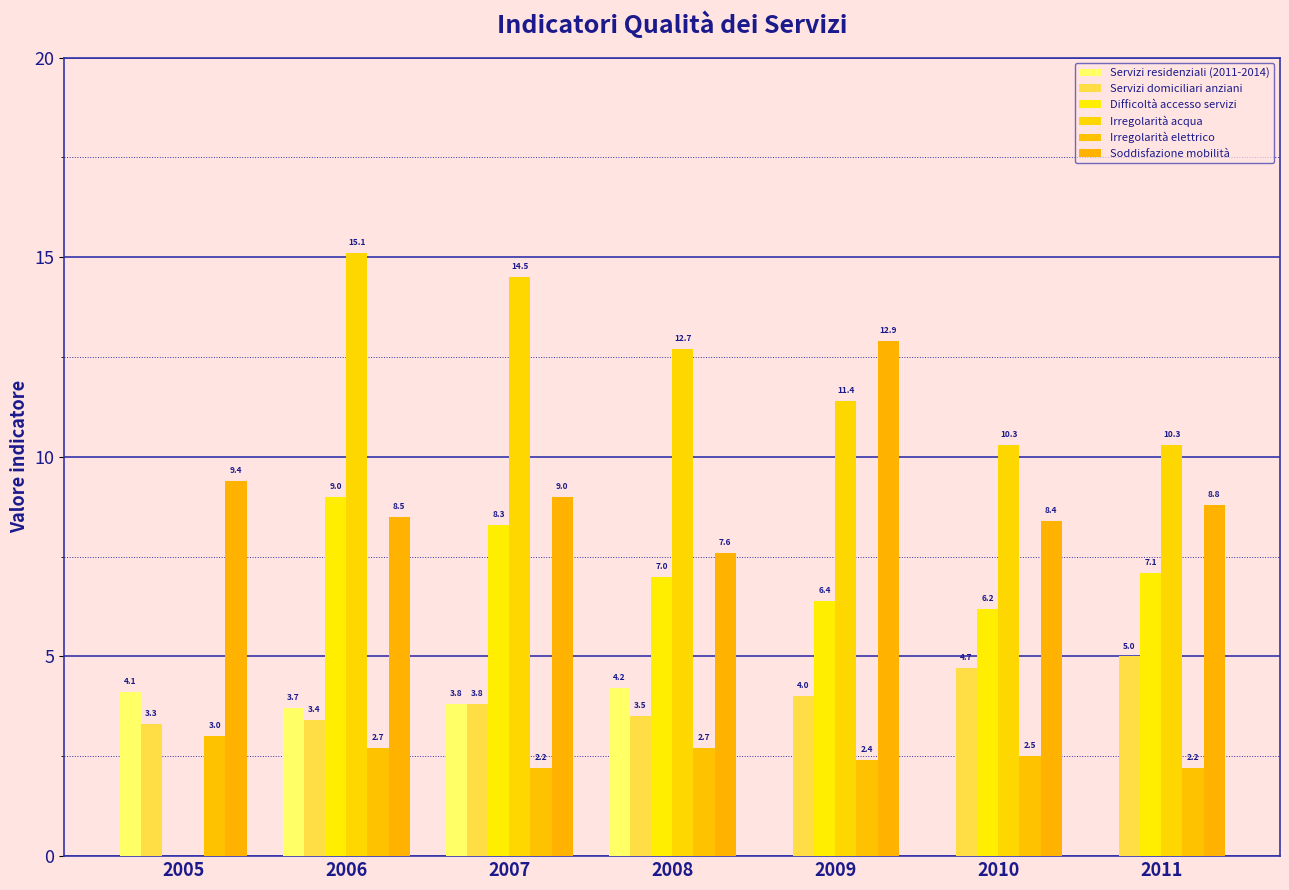

What are all the series names shown in the legend?

Servizi residenziali (2011-2014), Servizi domiciliari anziani, Difficoltà accesso servizi, Irregolarità acqua, Irregolarità elettrico, Soddisfazione mobilità